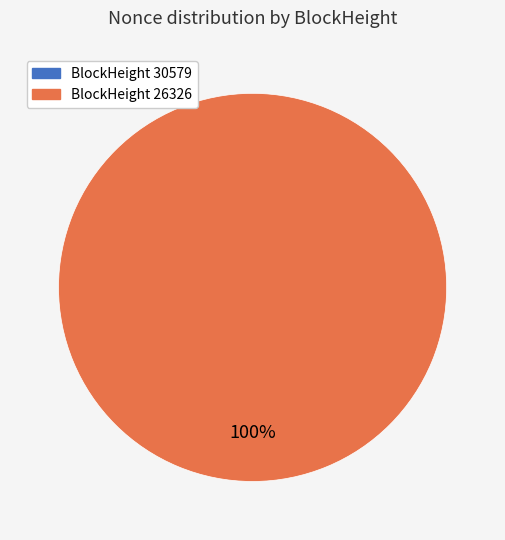

Which has a higher value, 26326 or 30579?

26326